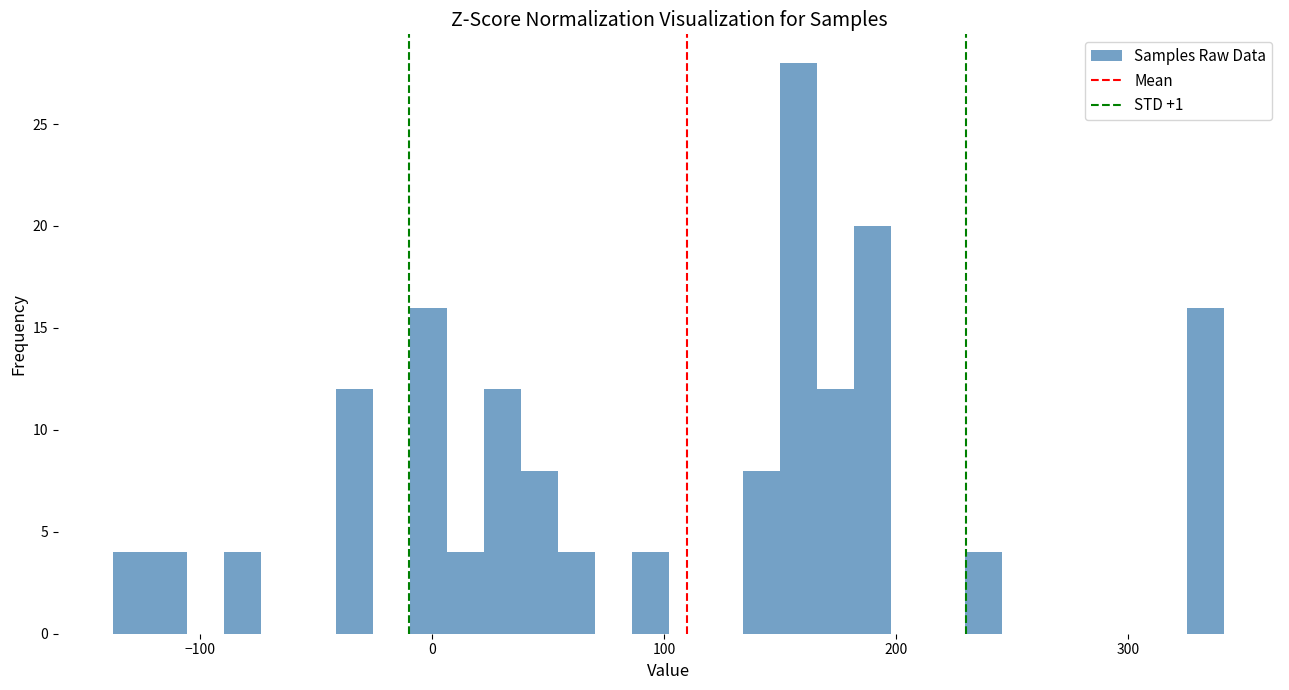

Read against the x-axis, roughly where is the centre of the tallest bar?

160